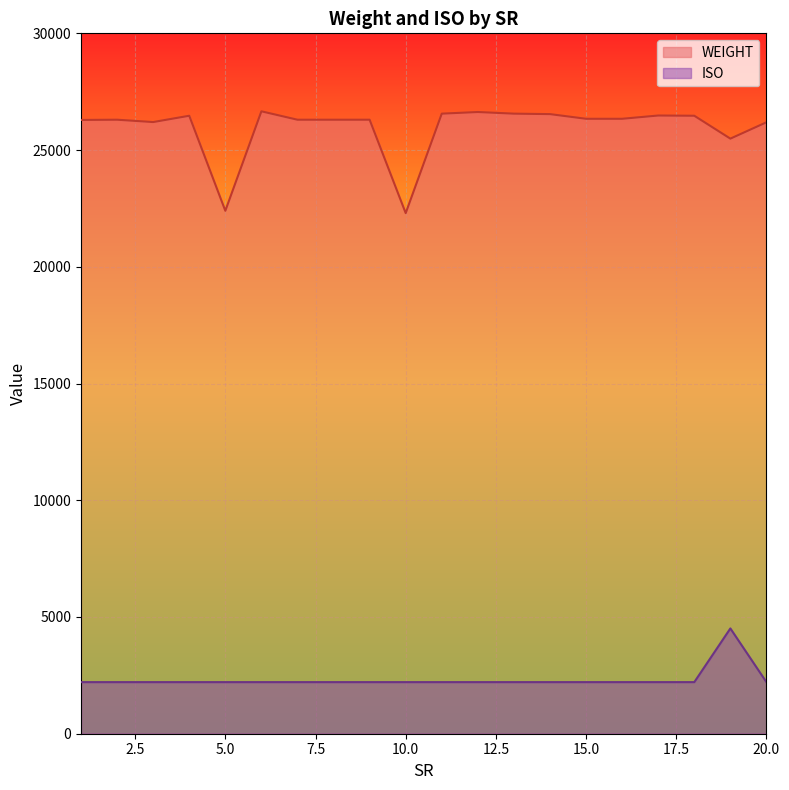

How many lines are shown in the chart?

2